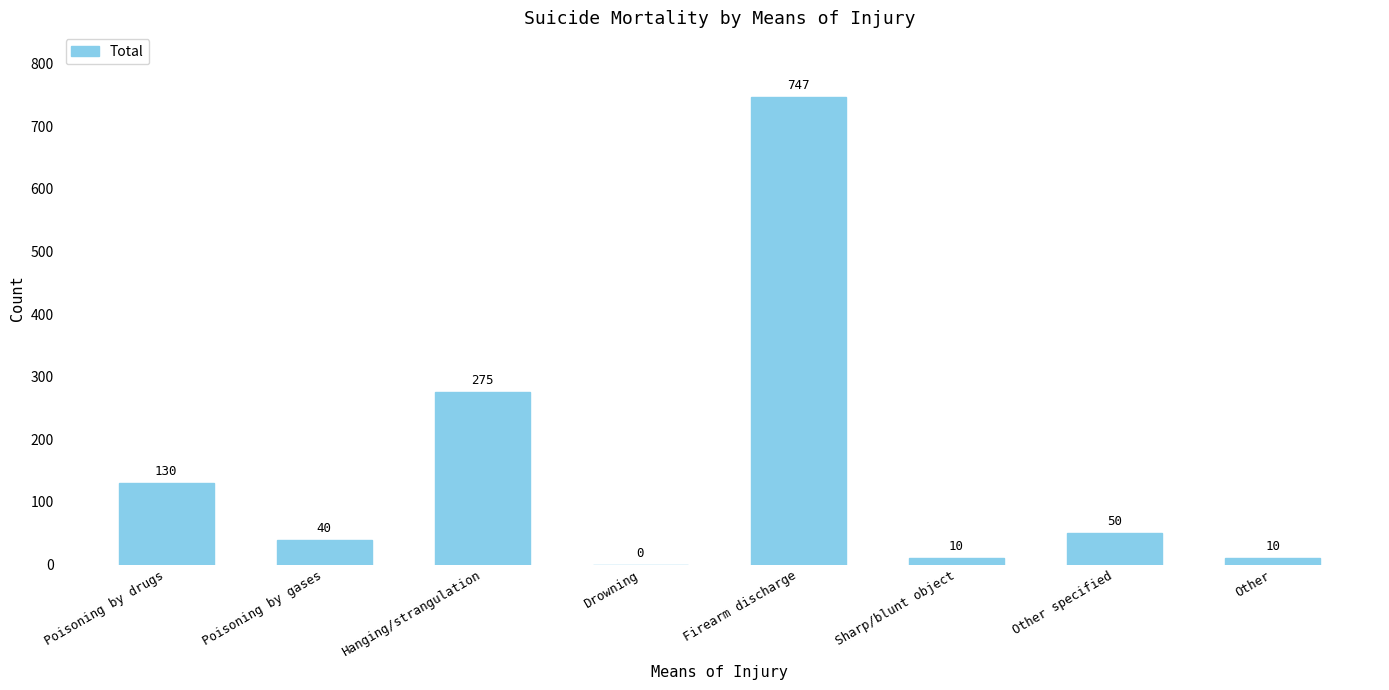

What is the change in value from Poisoning by drugs to Hanging/strangulation?

+145